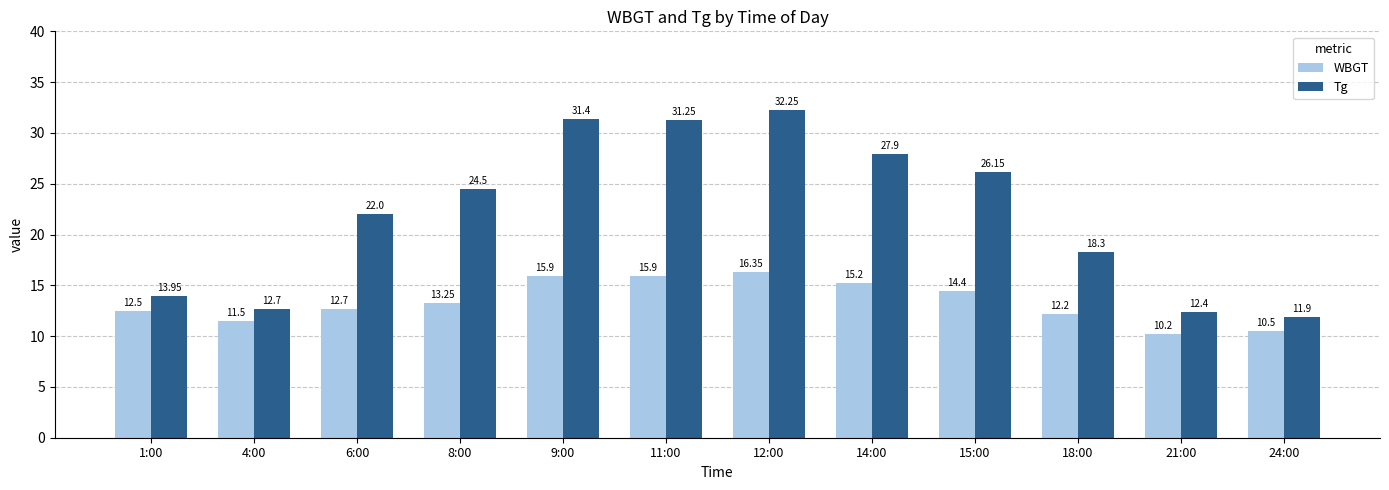

How many series are shown in this chart?

2